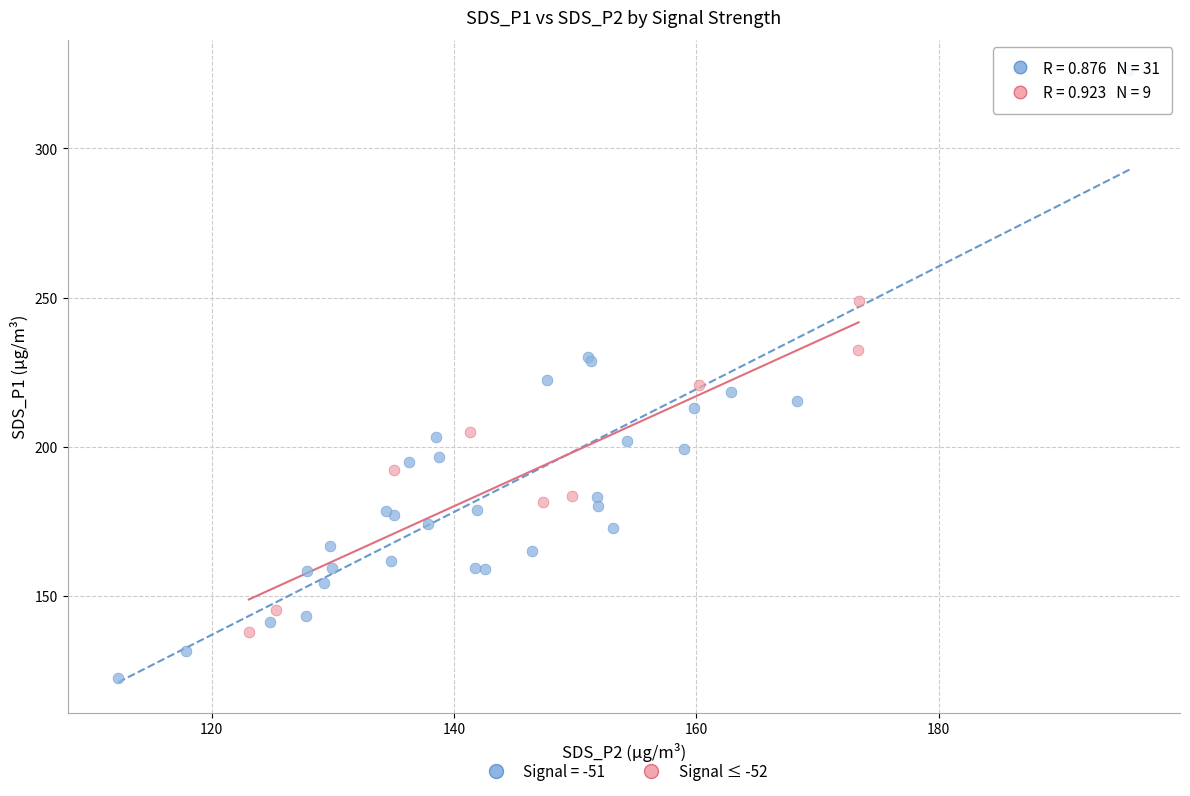

Which series reaches the minimum Y coordinate?

Signal = -51